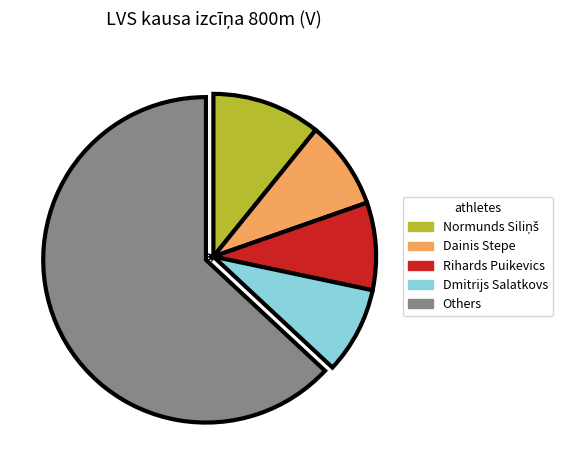

How many slices are in this pie chart?

5